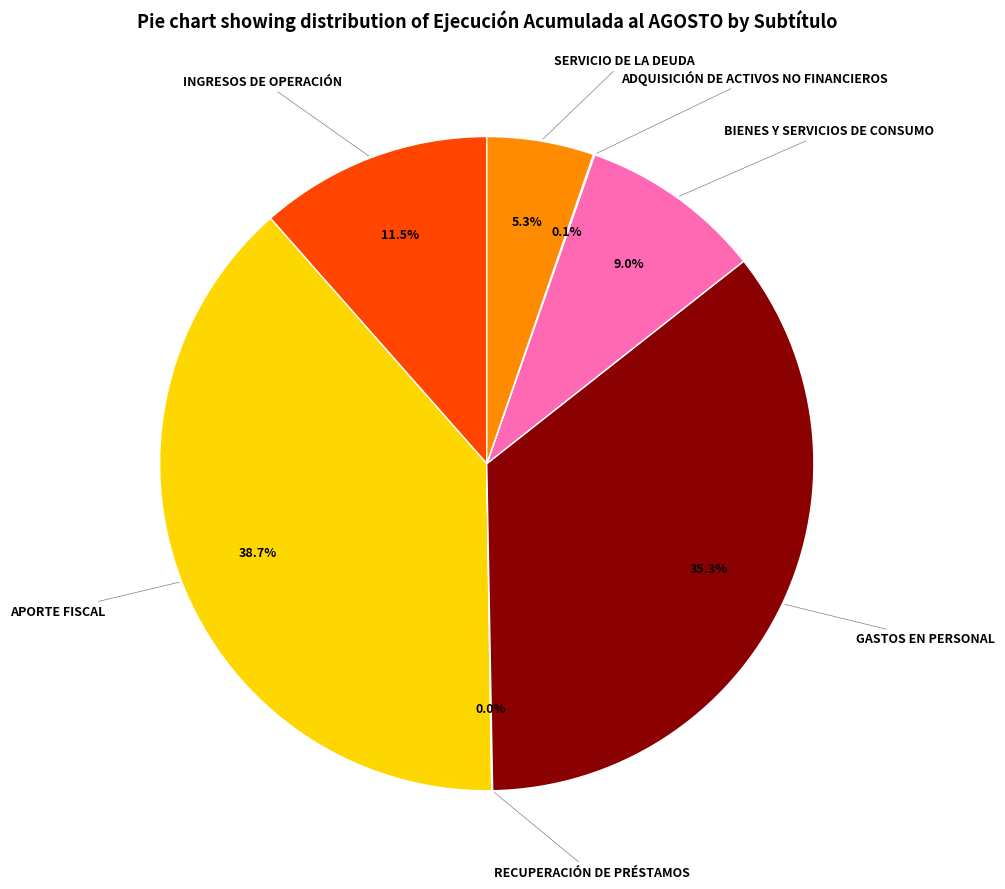

Which slice is the largest?

APORTE FISCAL